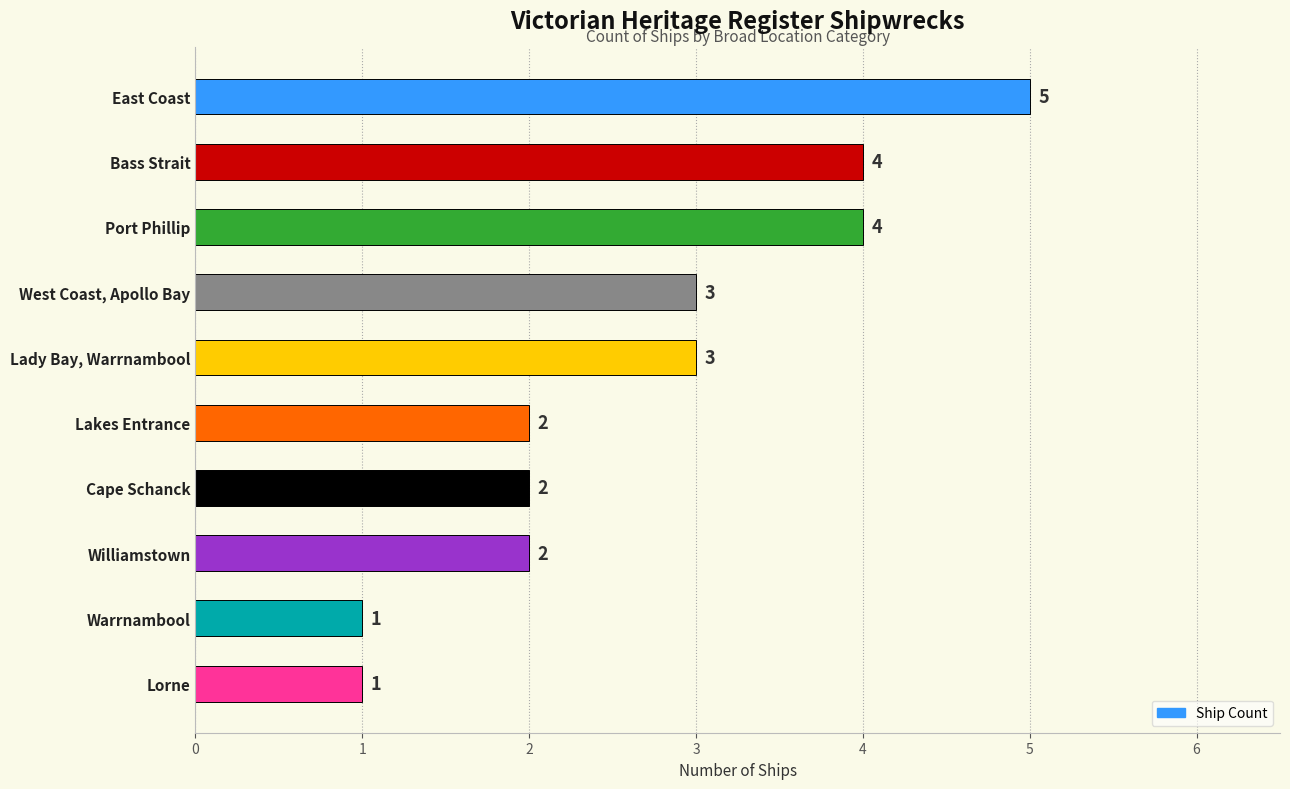

What is the minimum value shown in the chart?

1